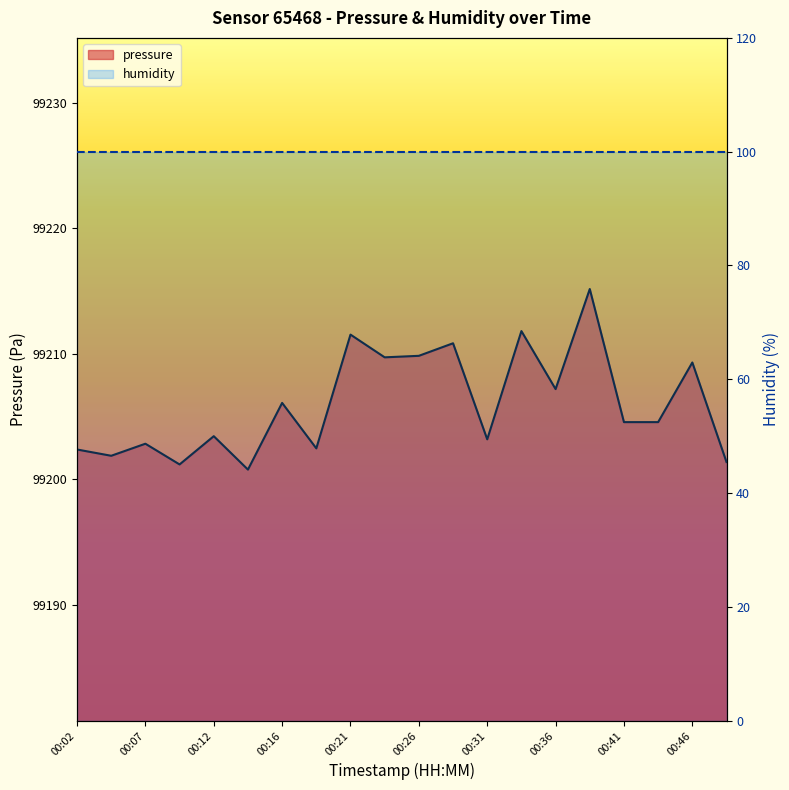

At which category does the data reach its first local peak?

00:07